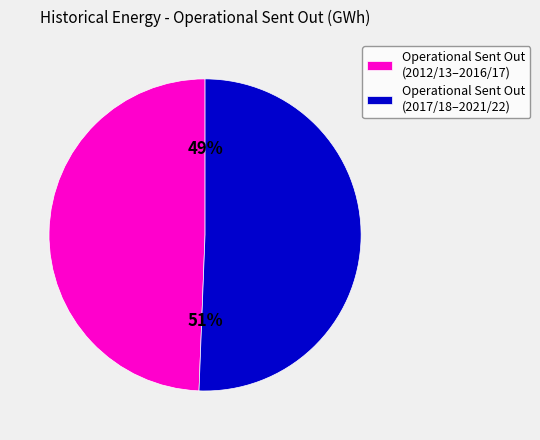

Which slice represents more than half of the pie?

Operational Sent Out (2017/18–2021/22)